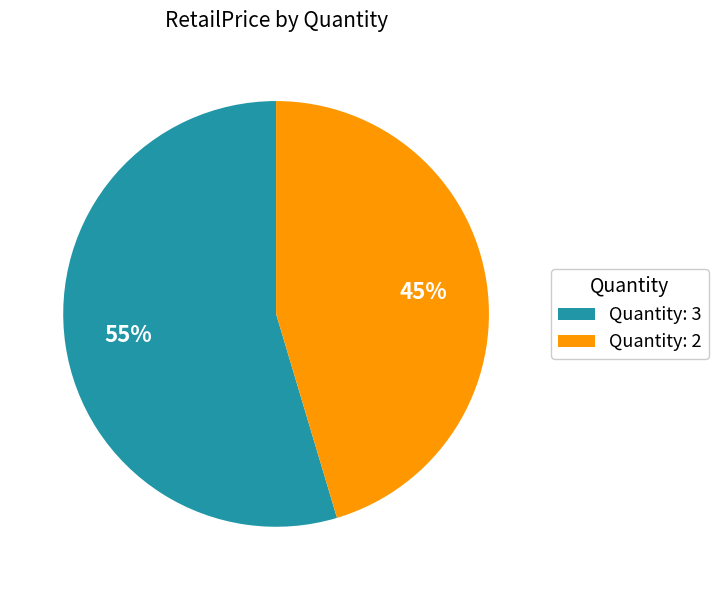

Does any single category account for the majority?

Yes